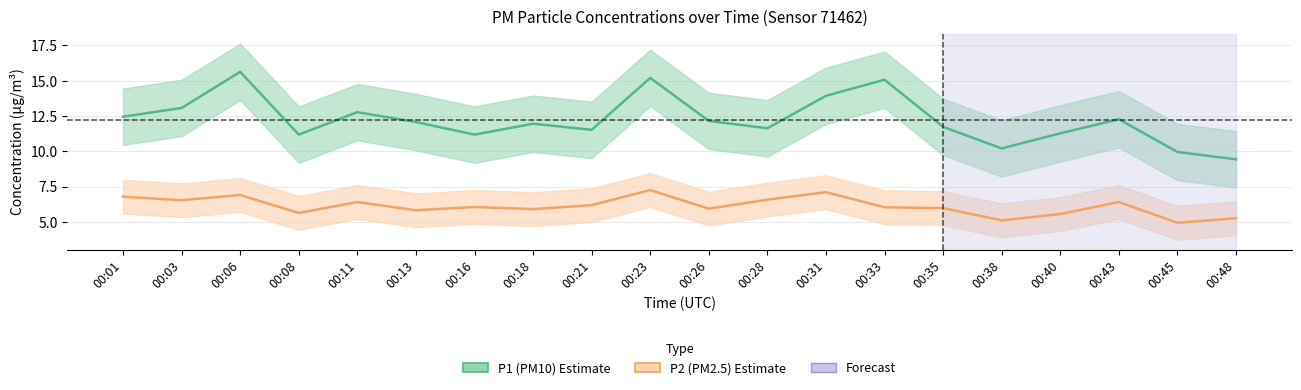

True or false: P2 and P1 intersect in this chart.

False